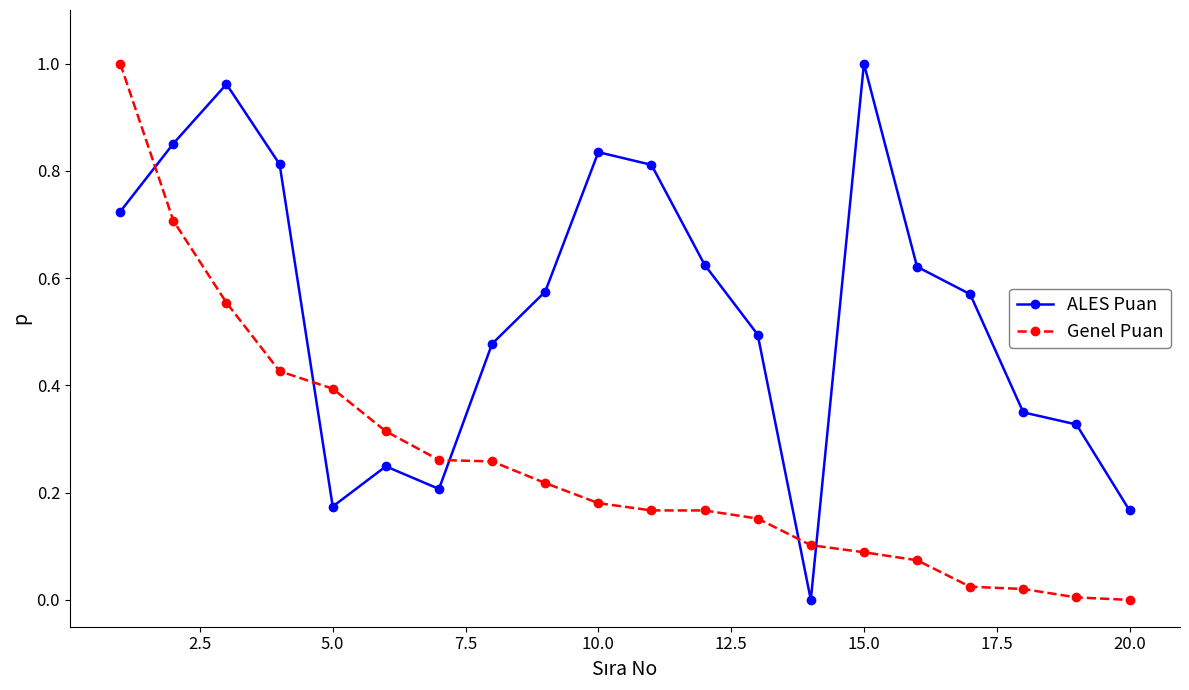

After their last crossing, which series has the higher values: Genel Puan or ALES Puan?

ALES Puan